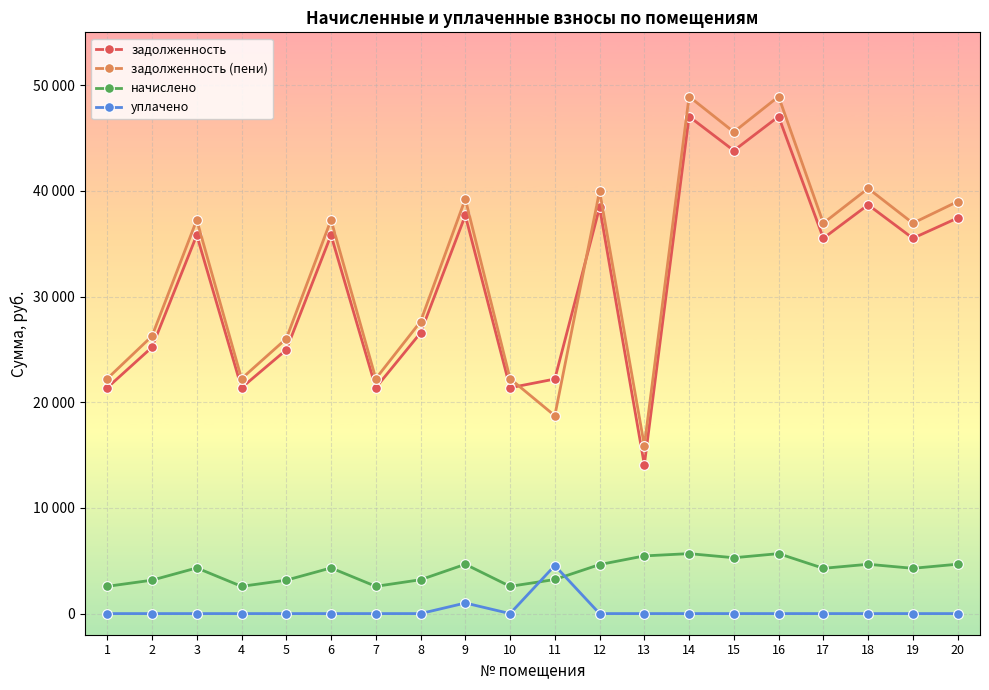

Between 3 and 15, which series saw the biggest shift?

задолженность (пени)